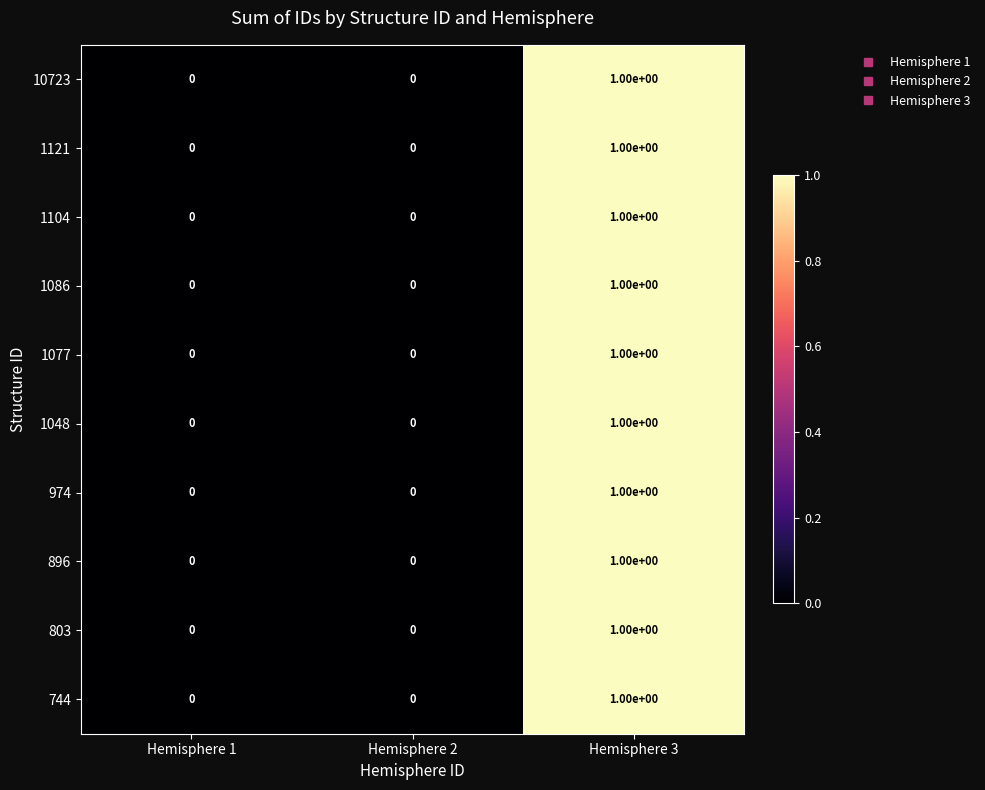

Reading left to right, what are all the values shown in this chart?

10723: Hemisphere 1=0	Hemisphere 2=0	Hemisphere 3=1
1121: Hemisphere 1=0	Hemisphere 2=0	Hemisphere 3=1
1104: Hemisphere 1=0	Hemisphere 2=0	Hemisphere 3=1
1086: Hemisphere 1=0	Hemisphere 2=0	Hemisphere 3=1
1077: Hemisphere 1=0	Hemisphere 2=0	Hemisphere 3=1
1048: Hemisphere 1=0	Hemisphere 2=0	Hemisphere 3=1
974: Hemisphere 1=0	Hemisphere 2=0	Hemisphere 3=1
896: Hemisphere 1=0	Hemisphere 2=0	Hemisphere 3=1
803: Hemisphere 1=0	Hemisphere 2=0	Hemisphere 3=1
744: Hemisphere 1=0	Hemisphere 2=0	Hemisphere 3=1